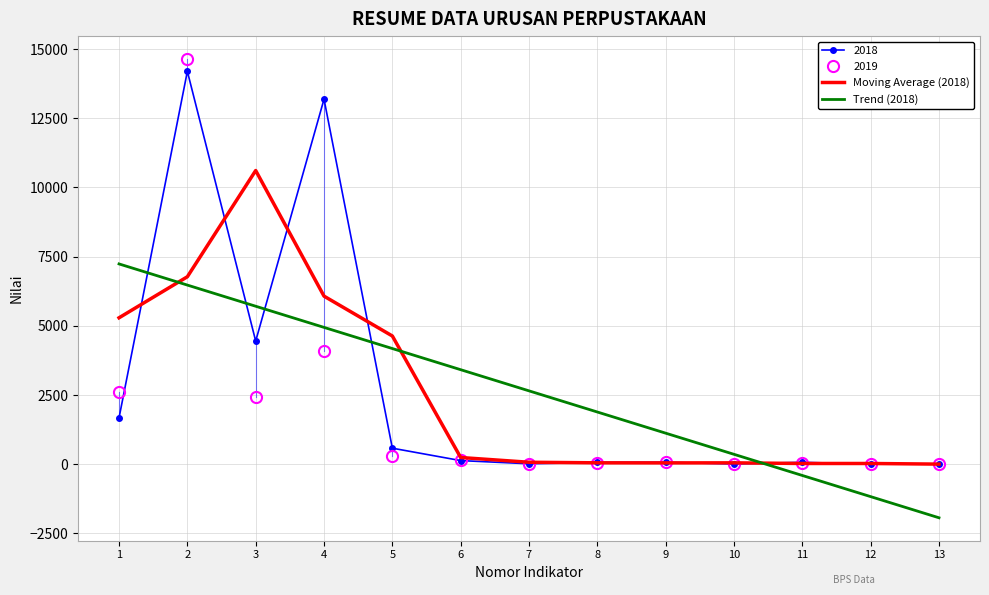

How many values in the Moving Average (2018) series exceed 69?

7